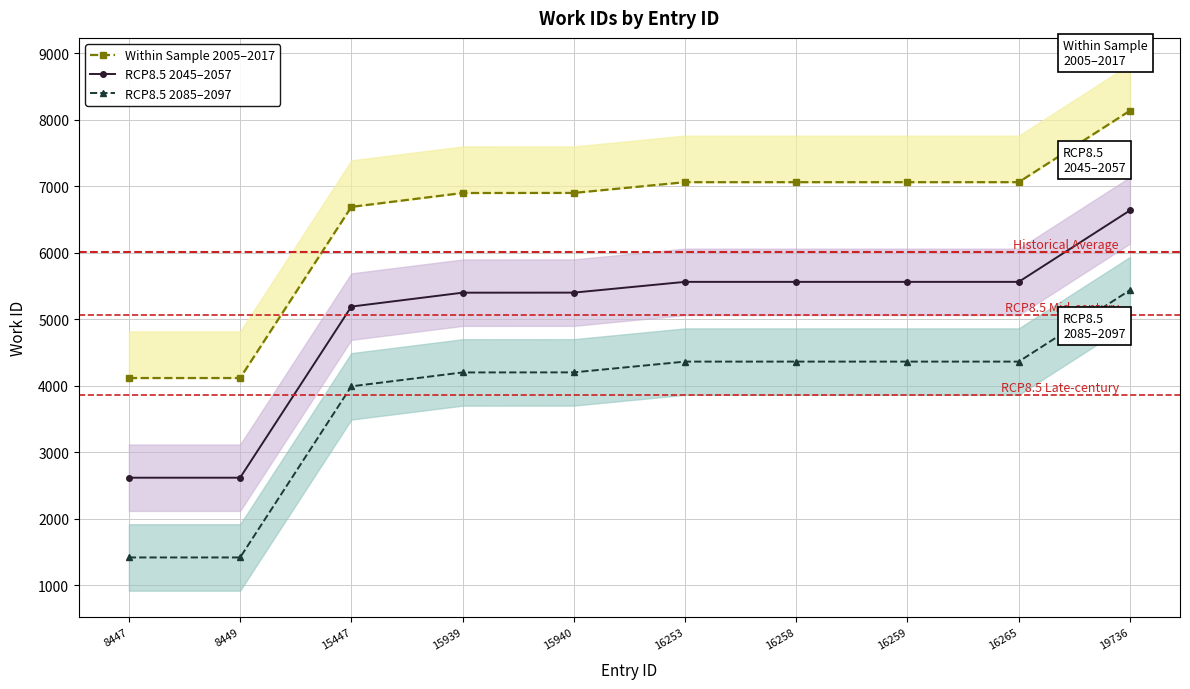

Is the value of Within Sample 2005–2017 at 8447 greater than the value of RCP8.5 2085–2097 at 16265?

No